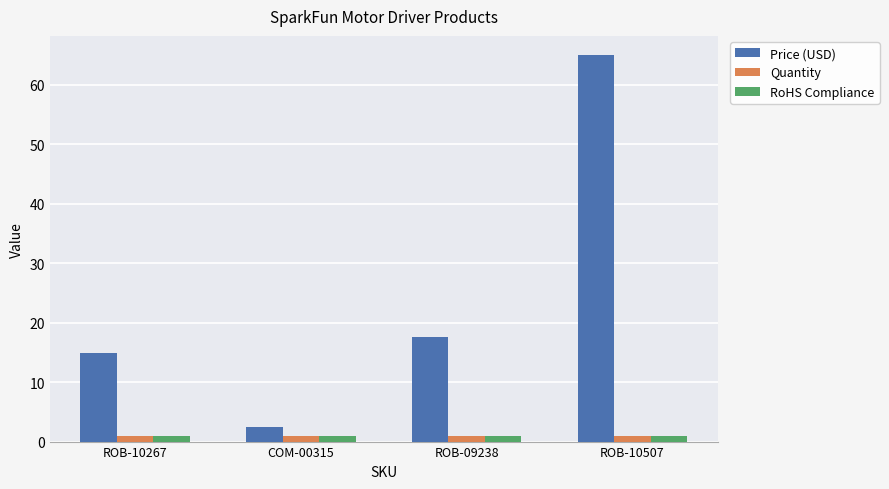

At which category is the sum across all series the highest?

ROB-10507